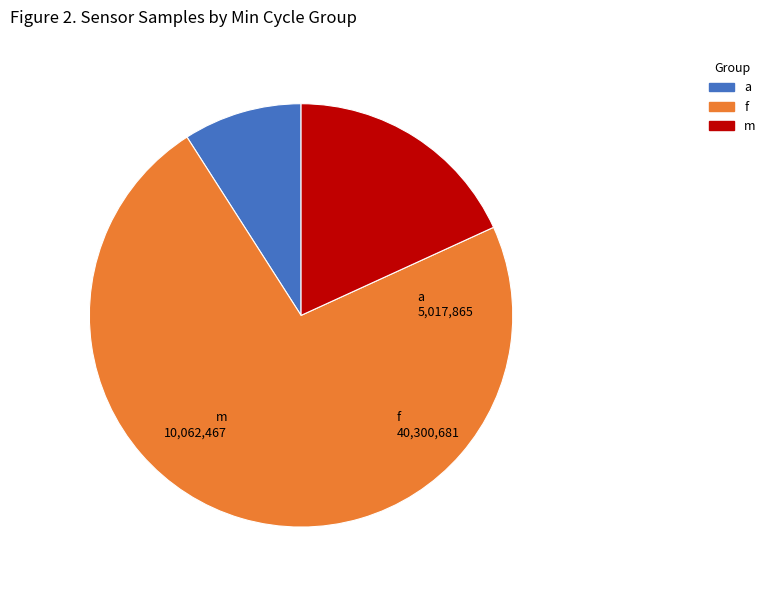

Is there a majority slice in this chart?

Yes